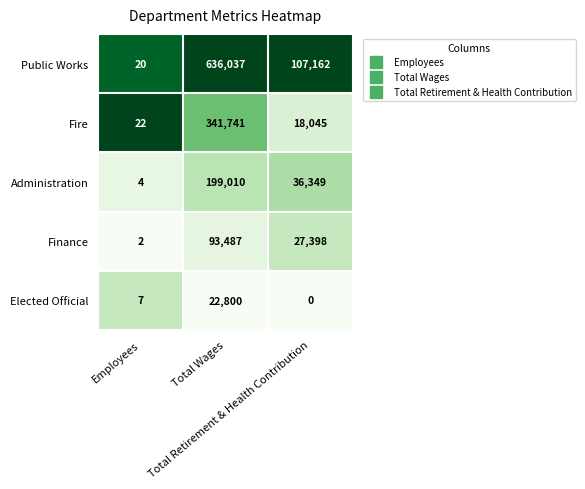

What is the greatest value displayed?

636037